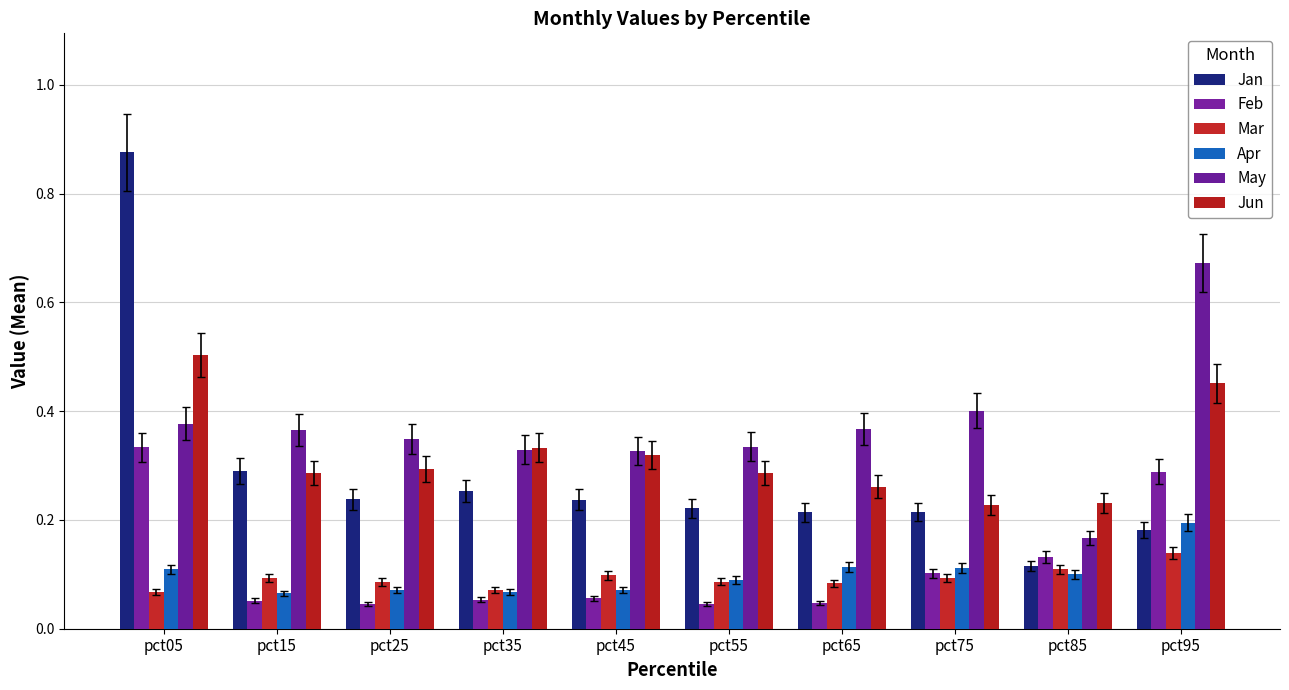

At how many categories does at least one series exceed 0?

10